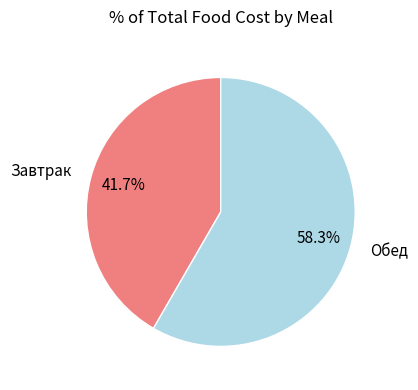

What is the smallest slice in the pie chart?

Завтрак